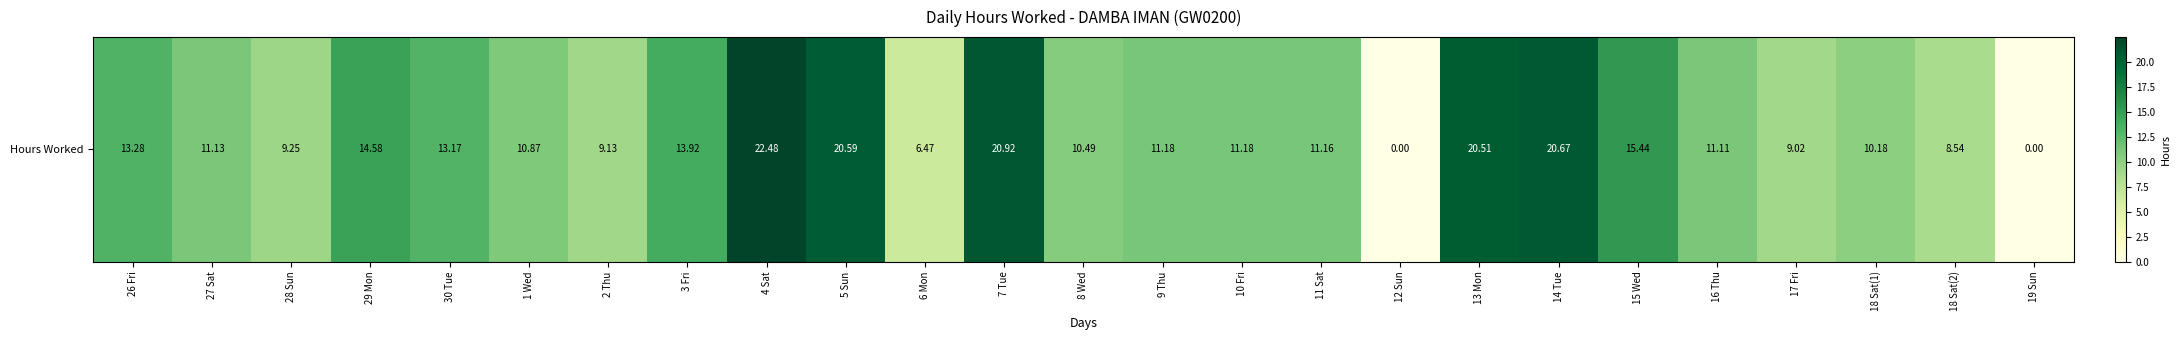

Rank the categories by value from highest to lowest.

4 Sat, 7 Tue, 14 Tue, 5 Sun, 13 Mon, 15 Wed, 29 Mon, 3 Fri, 26 Fri, 30 Tue, 9 Thu, 10 Fri, 11 Sat, 27 Sat, 16 Thu, 1 Wed, 8 Wed, 18 Sat(1), 28 Sun, 2 Thu, 17 Fri, 18 Sat(2), 6 Mon, 12 Sun, 19 Sun